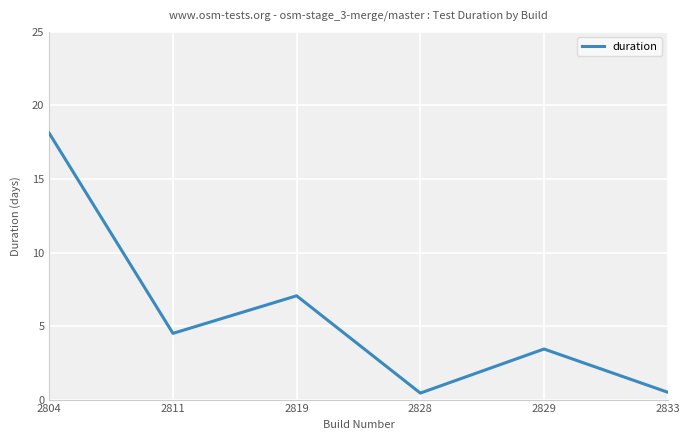

What is the change in value from 2811 to 2833?

-4.0